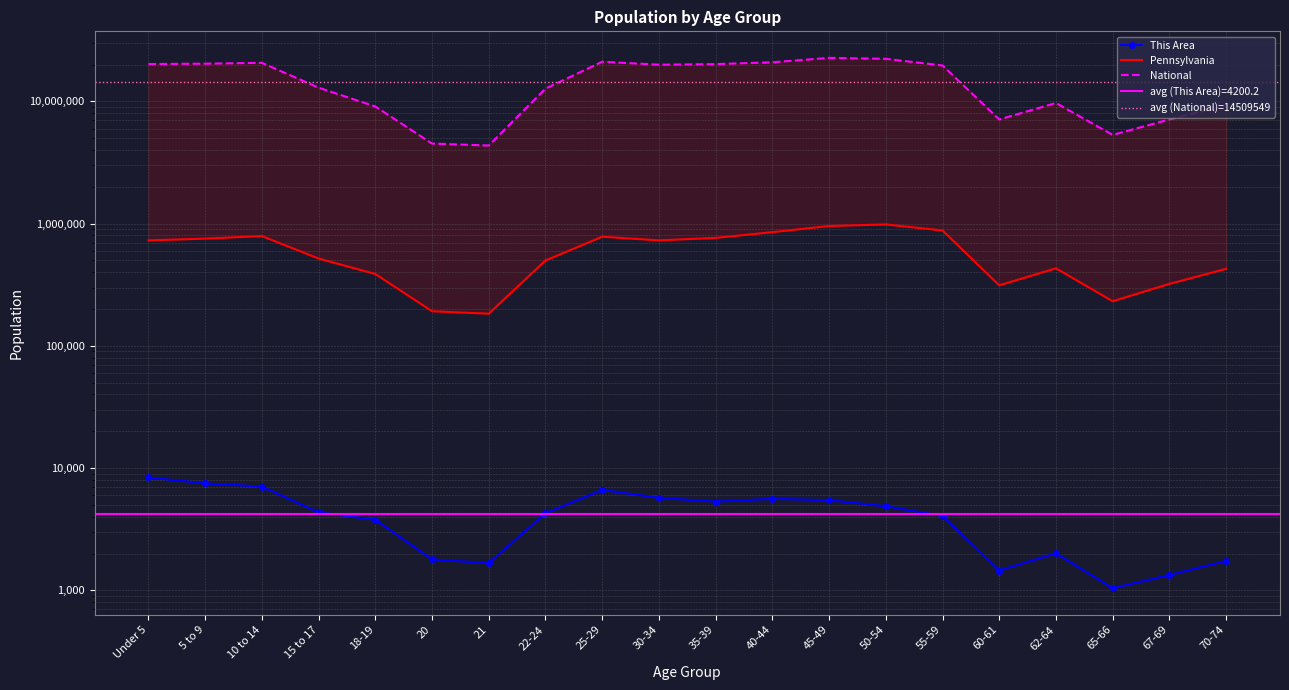

What is the value of the This Area point at the 1st from the left?

8375